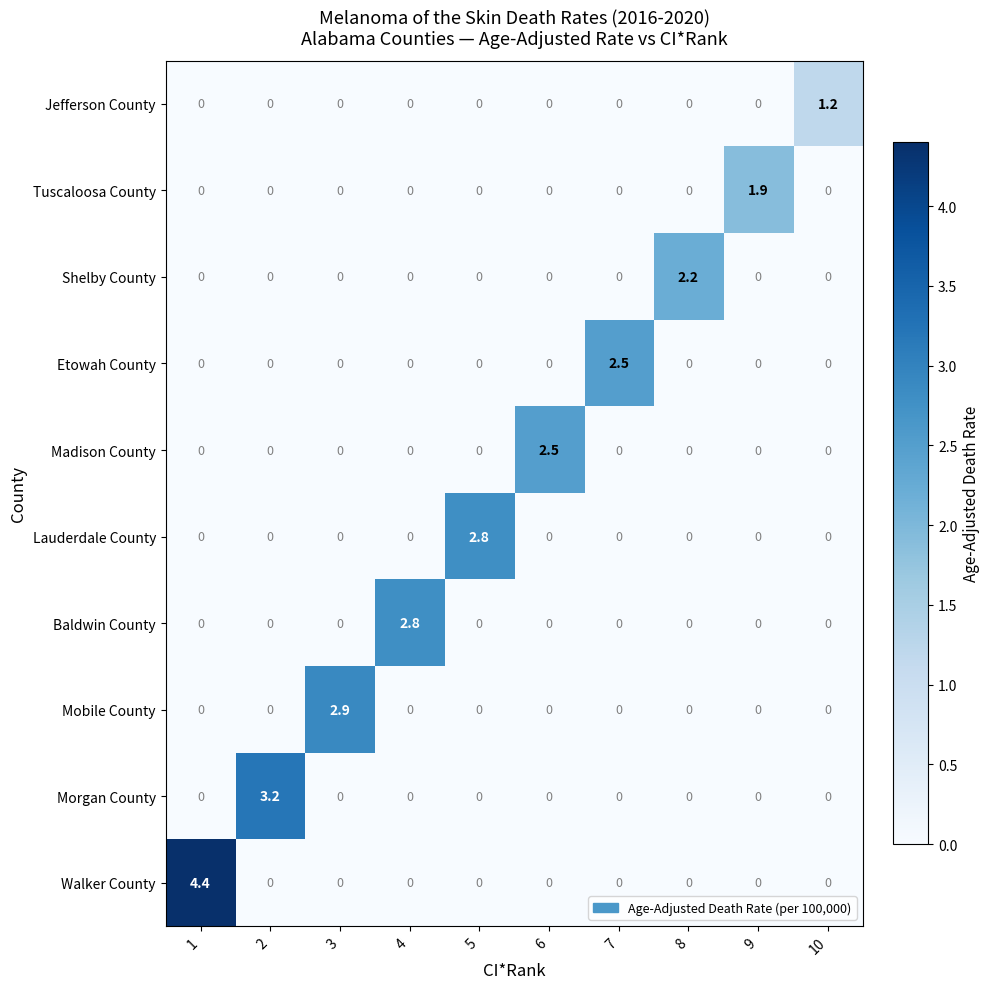

What is the difference between the maximum and minimum values in the Etowah County series?

2.5